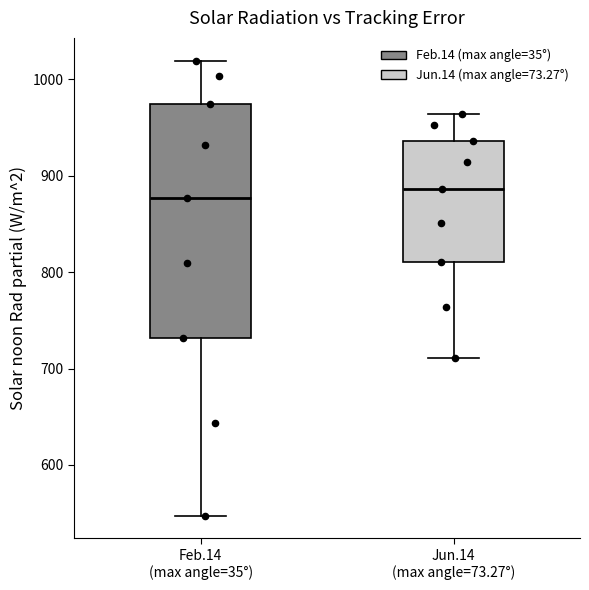

Where is the lower edge of the box for Jun.14 (max angle=73.27°) on the y-axis? The values are not printed on the chart, so give them approximately, as read against the axis.

810